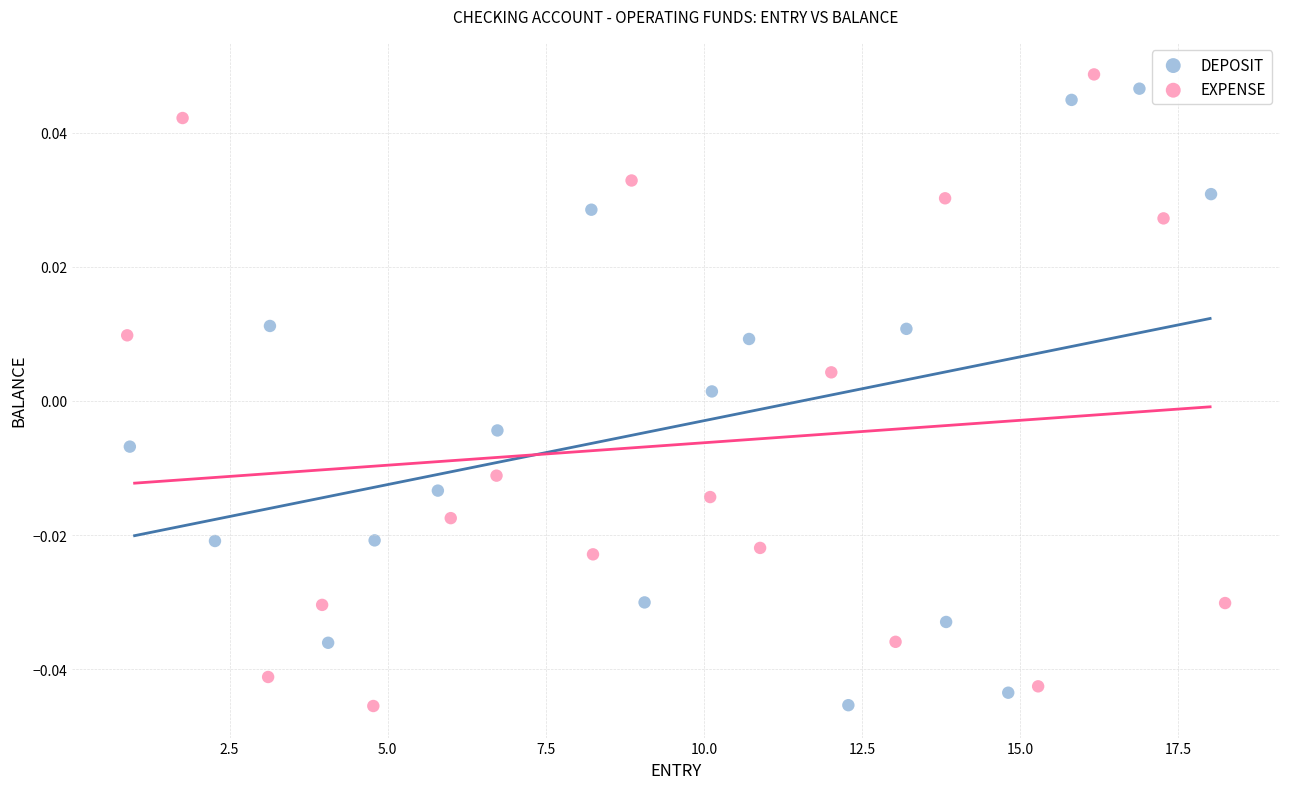

Which series has the widest spread of Y values?

EXPENSE